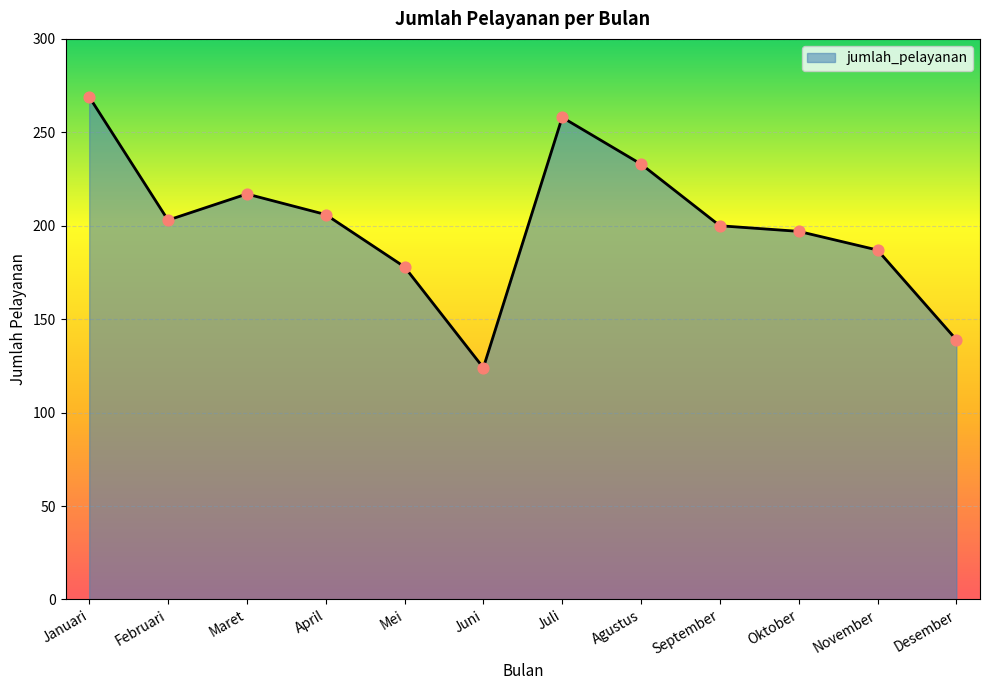

Between Juli and Februari, which is larger?

Juli